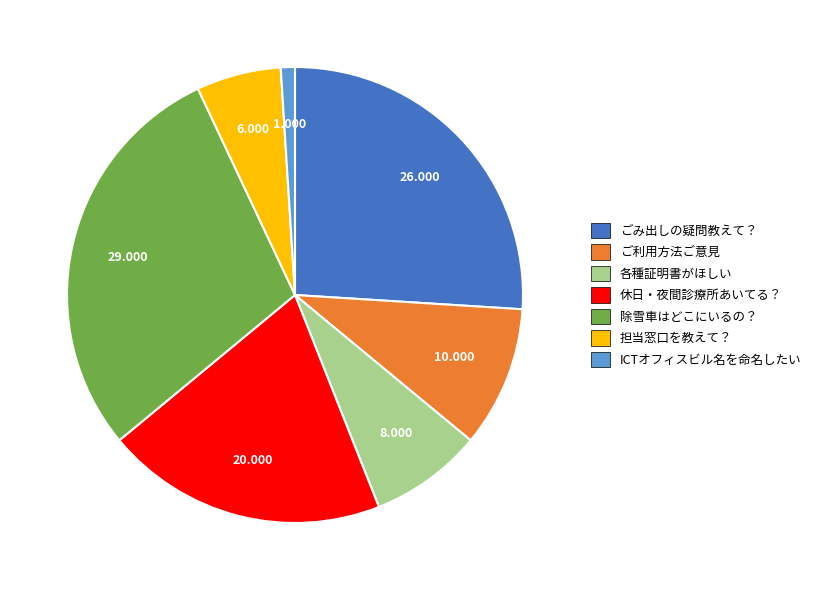

Combined, do 休日・夜間診療所あいてる？ and 各種証明書がほしい account for over 50%?

No